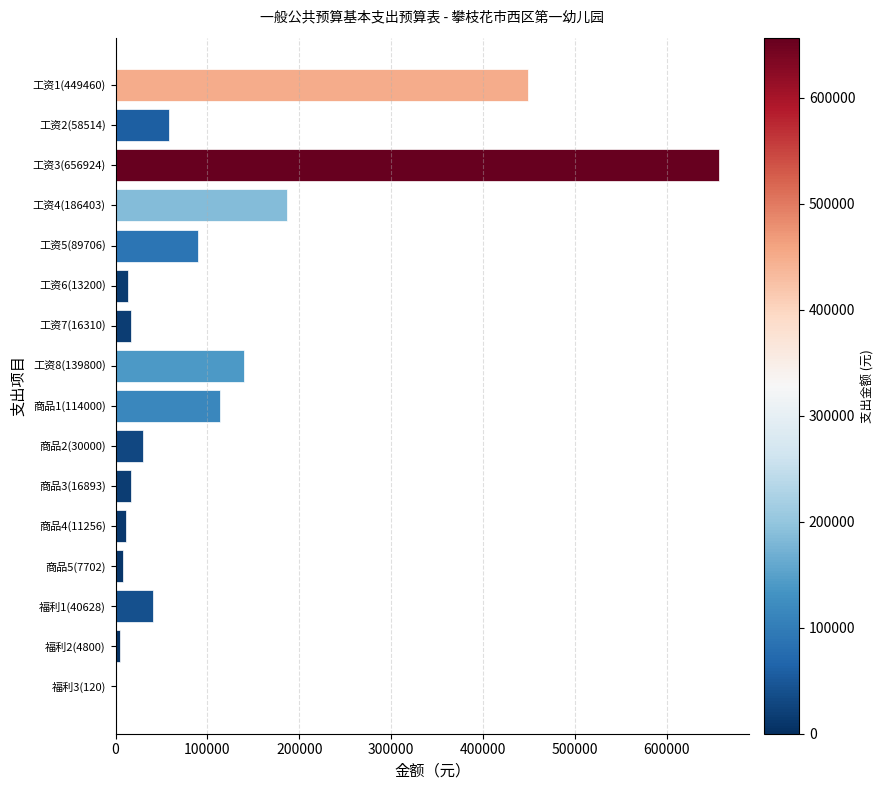

Count the number of data series in this chart.

1